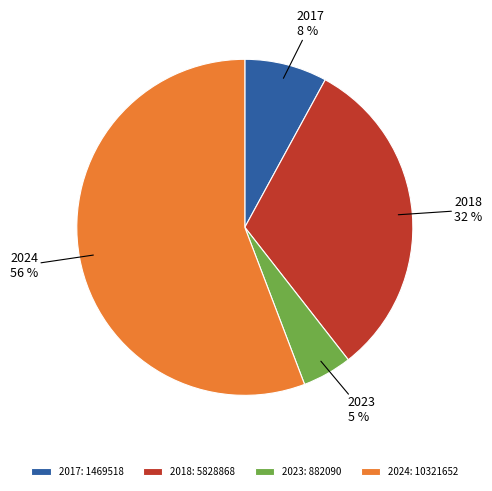

How many segments does this pie chart have?

4